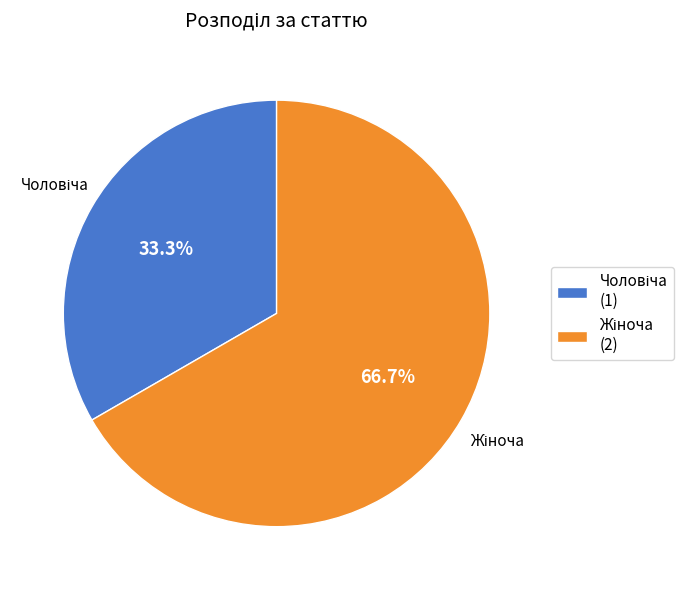

To the nearest percent, what is the average slice percentage?

50%